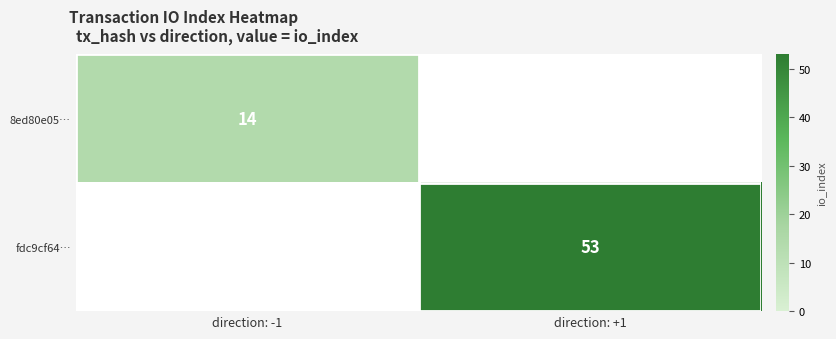

Is it true that fdc9cf64… equals 53 at direction: +1?

True